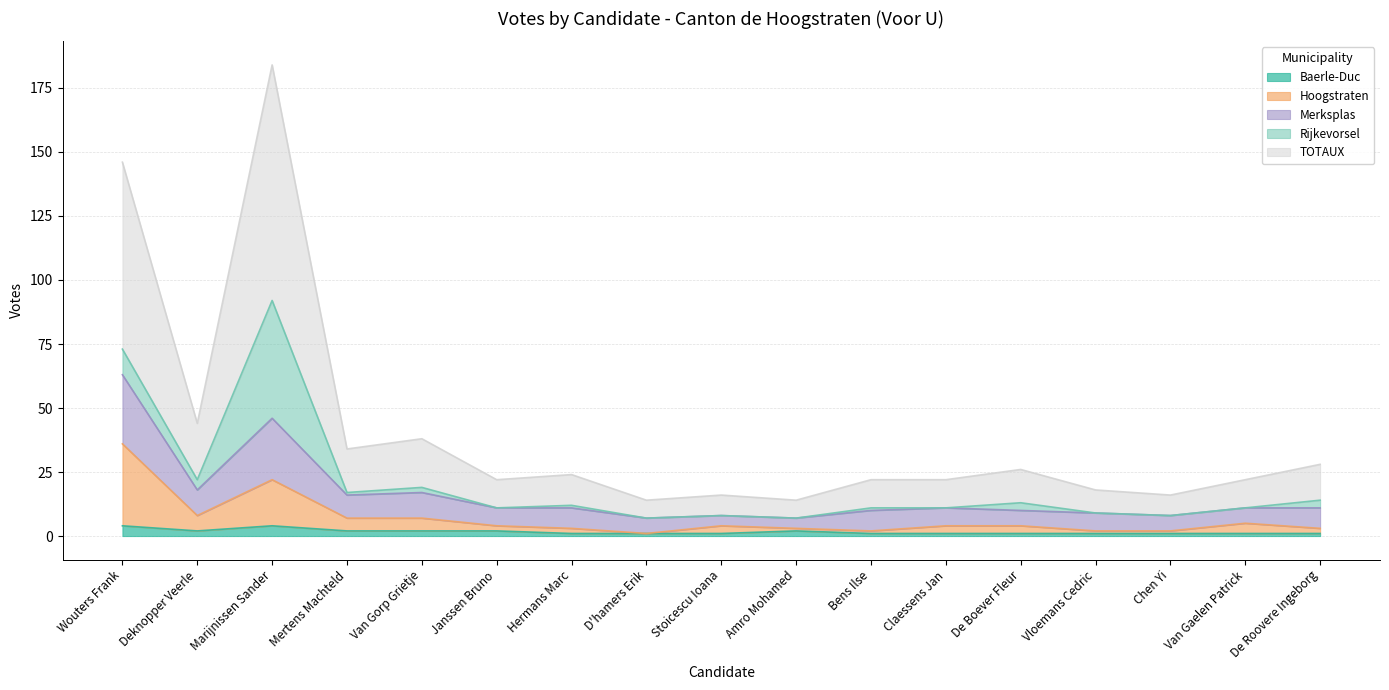

What is the label of the 16th point from the left?

Van Gaelen Patrick